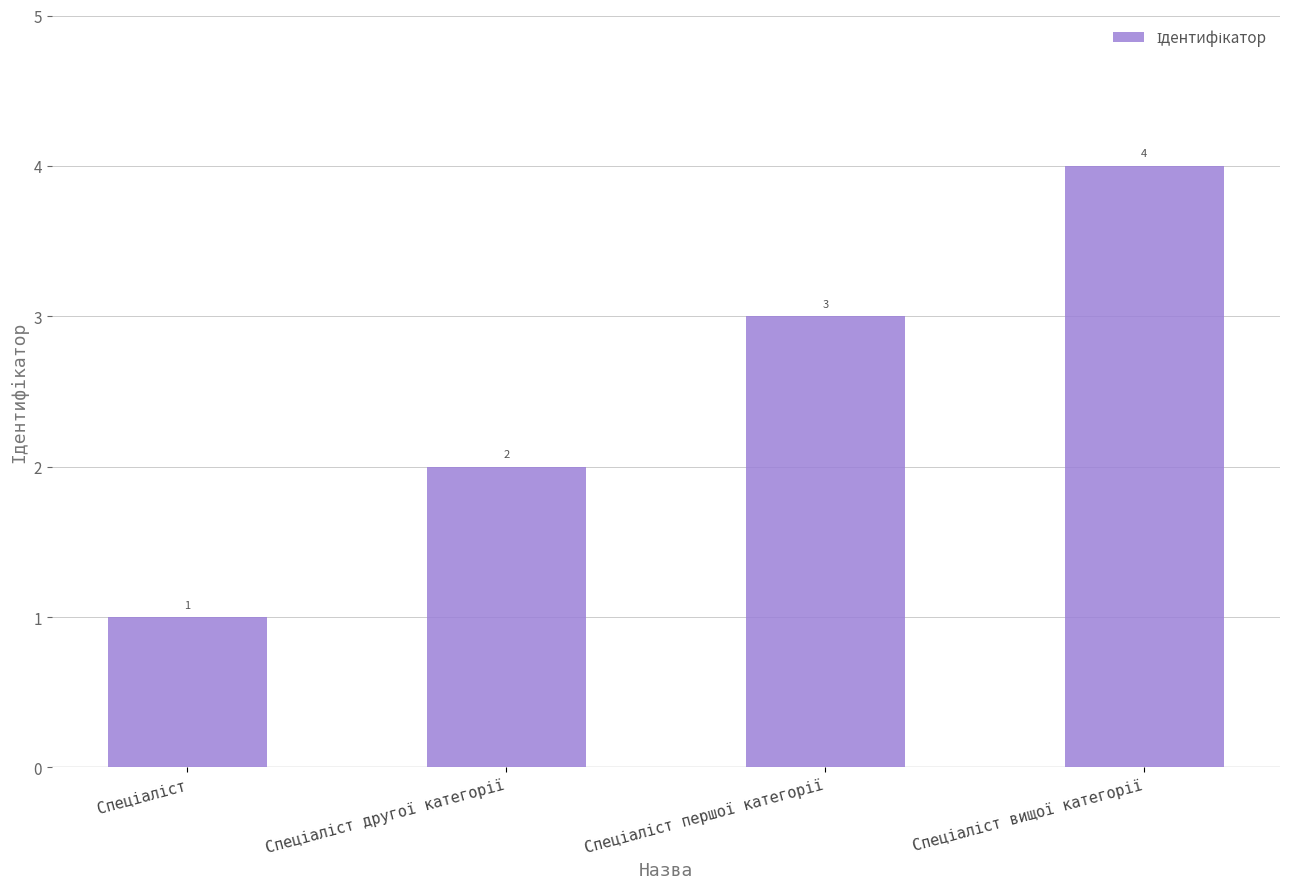

What is the difference between the maximum and minimum values?

3